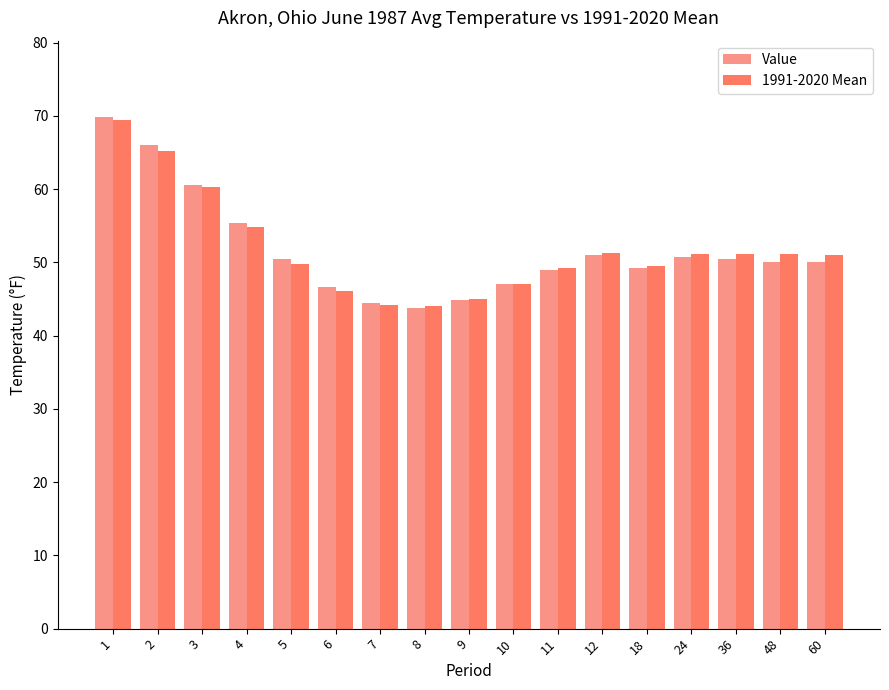

The Value series shows 44.9 at 9. True or false?

True